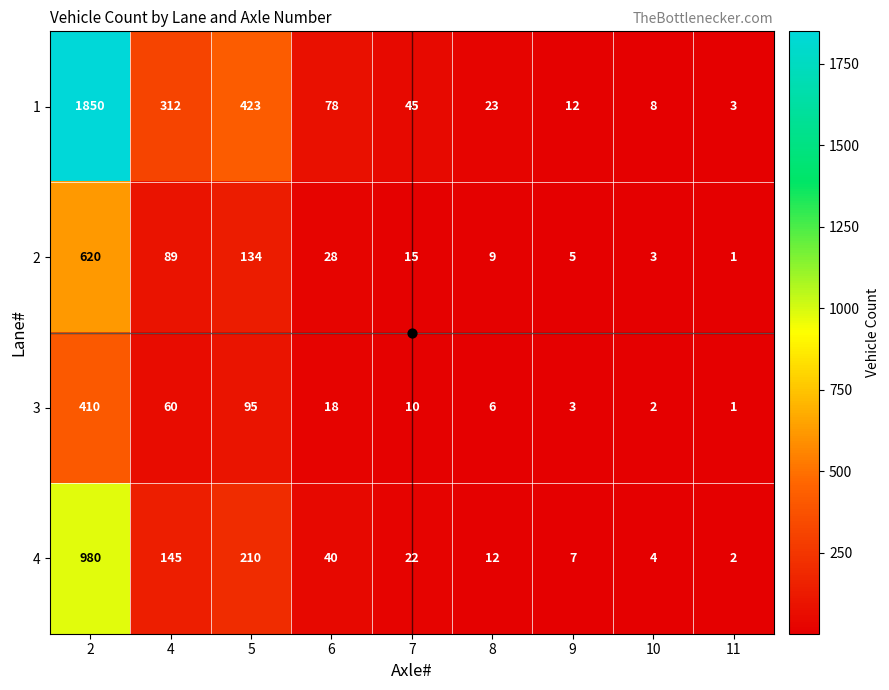

At which category does the chart reach its minimum across all series?

11